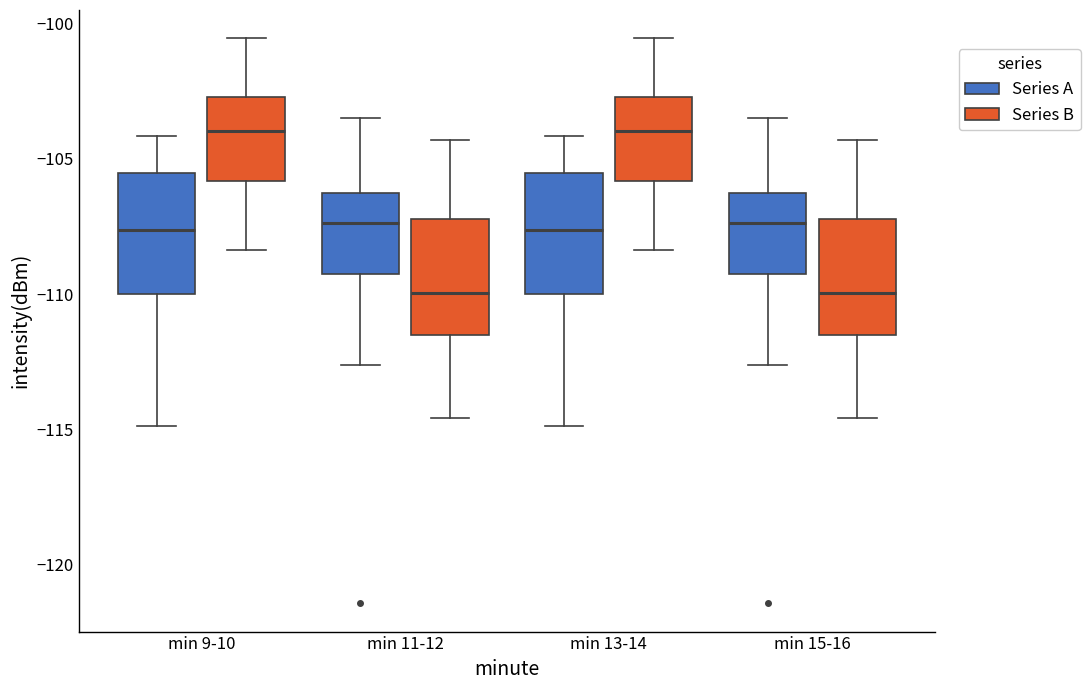

Reading left to right, read every box against the y-axis: the position of its median line, the range the box covers, and the ends of its whiskers. The values are not printed on the chart, so give them approximately, as read against the axis.

min 9-10 (Series A): median -107.5, box -110.0 to -105.5, whiskers -115.0 to -104.0
min 9-10 (Series B): median -104.0, box -106.0 to -102.5, whiskers -108.5 to -100.5
min 11-12 (Series A): median -107.5, box -109.5 to -106.5, whiskers -112.5 to -103.5
min 11-12 (Series B): median -110.0, box -111.5 to -107.0, whiskers -114.5 to -104.5
min 13-14 (Series A): median -107.5, box -110.0 to -105.5, whiskers -115.0 to -104.0
min 13-14 (Series B): median -104.0, box -106.0 to -102.5, whiskers -108.5 to -100.5
min 15-16 (Series A): median -107.5, box -109.5 to -106.5, whiskers -112.5 to -103.5
min 15-16 (Series B): median -110.0, box -111.5 to -107.0, whiskers -114.5 to -104.5